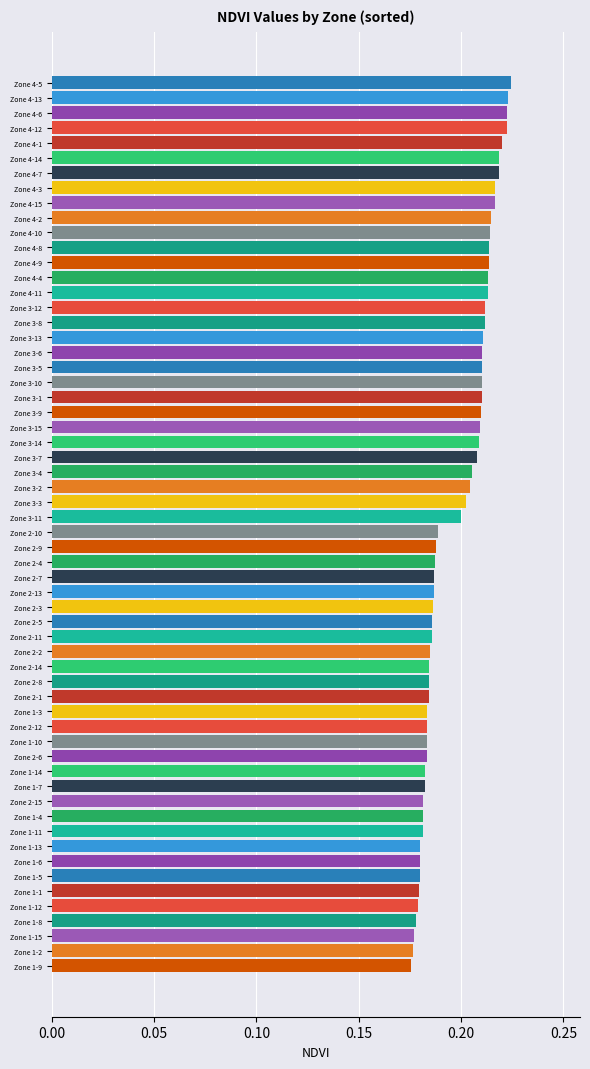

True or false: the data shows 0.3 at Zone 3-4.

False